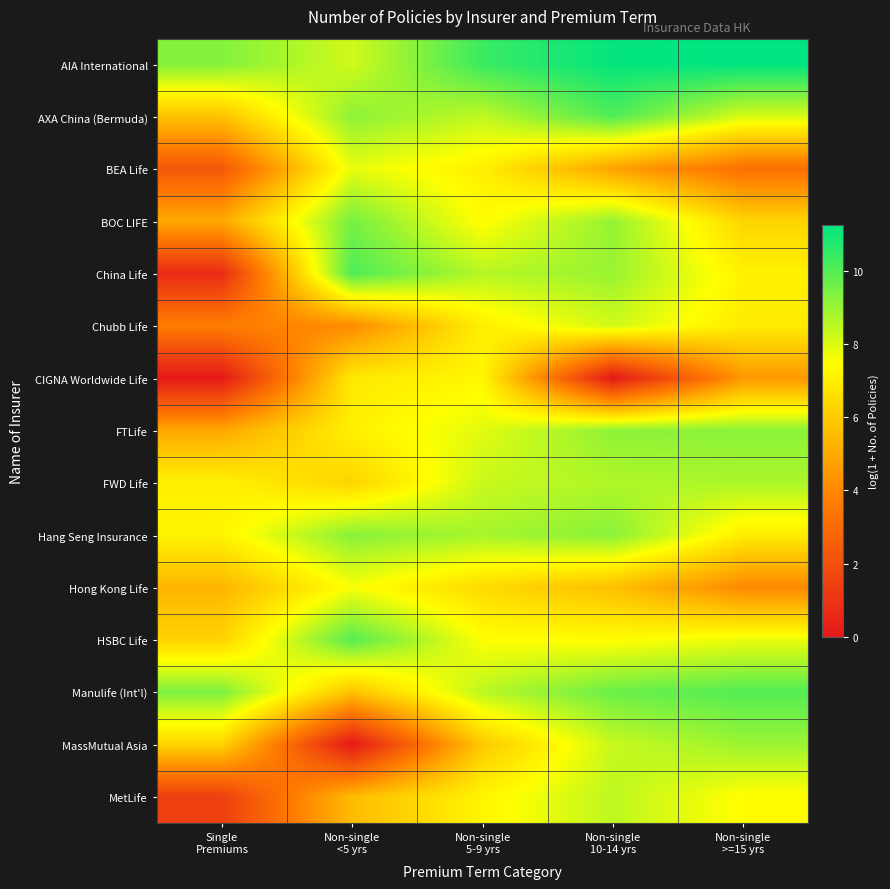

Rank the series by their maximum value, from highest to lowest.

AIA International, China Life, AXA China (Bermuda), Manulife (Int'l), HSBC Life, BOC LIFE, Hang Seng Insurance, FTLife, MassMutual Asia, FWD Life, MetLife, Chubb Life, BEA Life, Hong Kong Life, CIGNA Worldwide Life